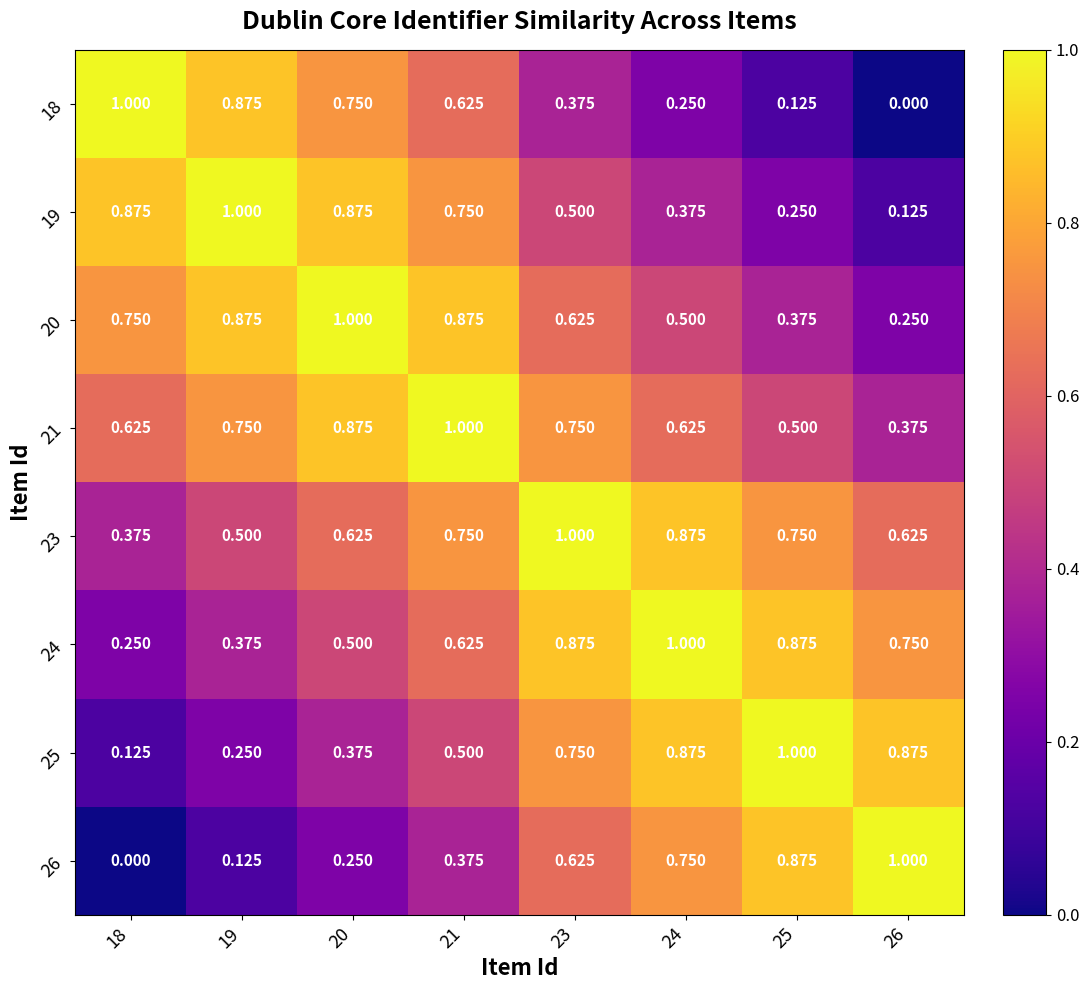

Reading left to right, extract all data points from this chart.

18: 18=1.0	19=0.9	20=0.8	21=0.6	23=0.4	24=0.2	25=0.1	26=0.0
19: 18=0.9	19=1.0	20=0.9	21=0.8	23=0.5	24=0.4	25=0.2	26=0.1
20: 18=0.8	19=0.9	20=1.0	21=0.9	23=0.6	24=0.5	25=0.4	26=0.2
21: 18=0.6	19=0.8	20=0.9	21=1.0	23=0.8	24=0.6	25=0.5	26=0.4
23: 18=0.4	19=0.5	20=0.6	21=0.8	23=1.0	24=0.9	25=0.8	26=0.6
24: 18=0.2	19=0.4	20=0.5	21=0.6	23=0.9	24=1.0	25=0.9	26=0.8
25: 18=0.1	19=0.2	20=0.4	21=0.5	23=0.8	24=0.9	25=1.0	26=0.9
26: 18=0.0	19=0.1	20=0.2	21=0.4	23=0.6	24=0.8	25=0.9	26=1.0